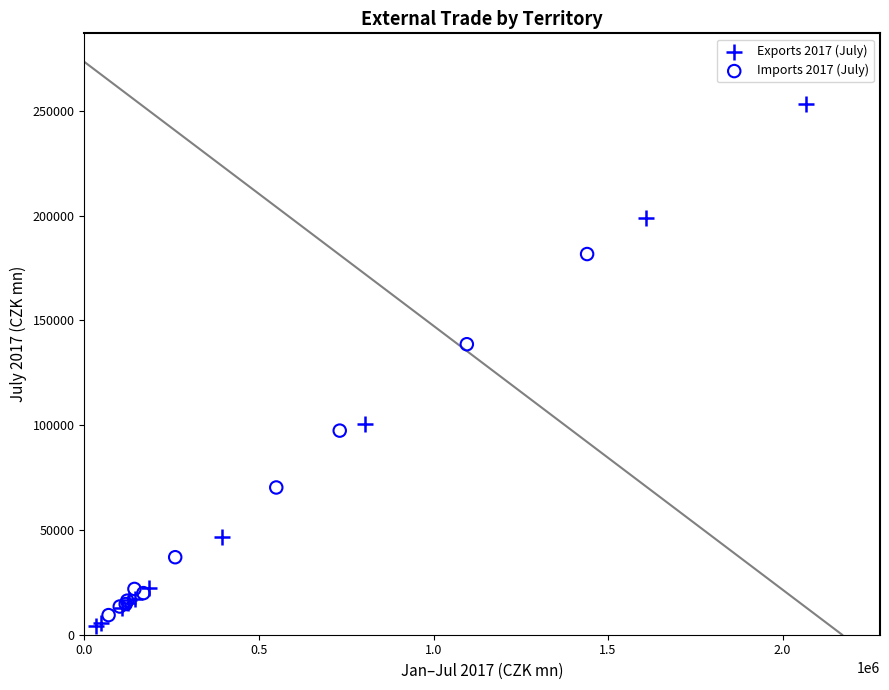

Which series has the largest Y range (max minus min)?

Exports 2017 (July)